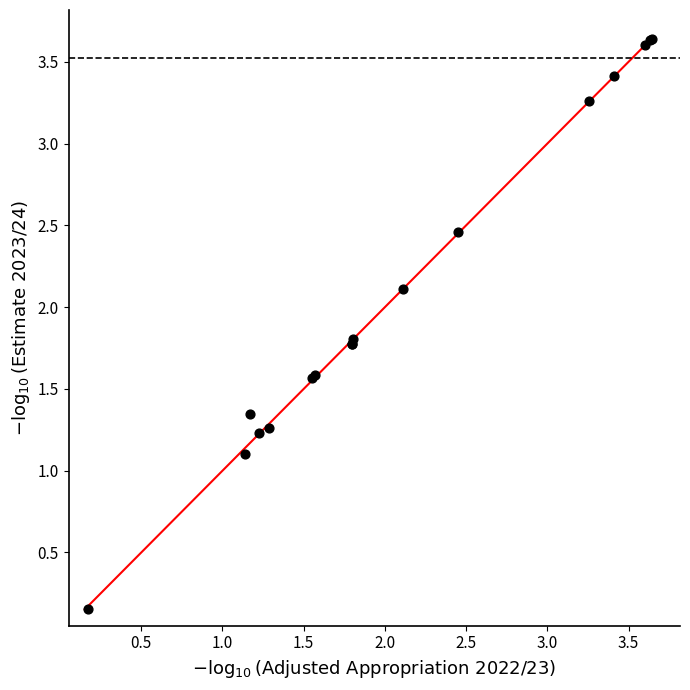

What Y value in the scatter plot is closest to 1?

1.1